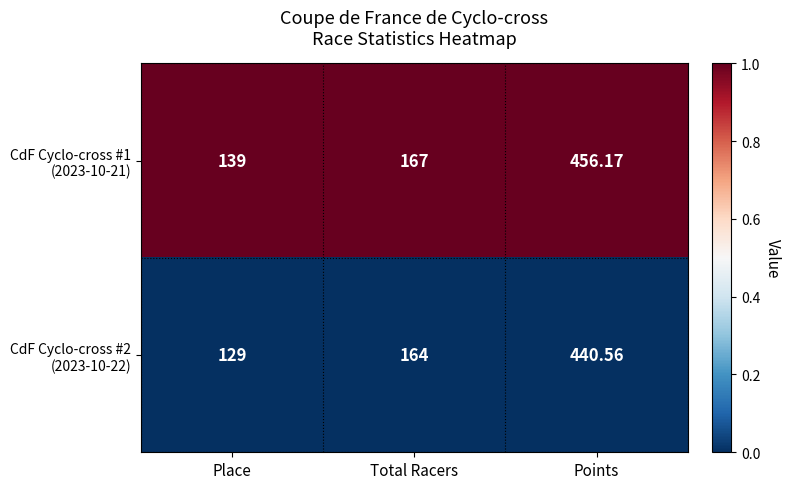

At which category does the chart reach its peak across all series?

Points